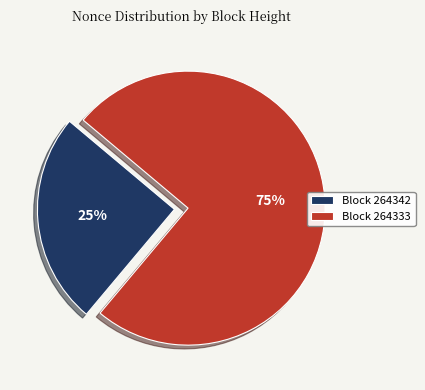

To the nearest percent, what is the average slice percentage?

50%